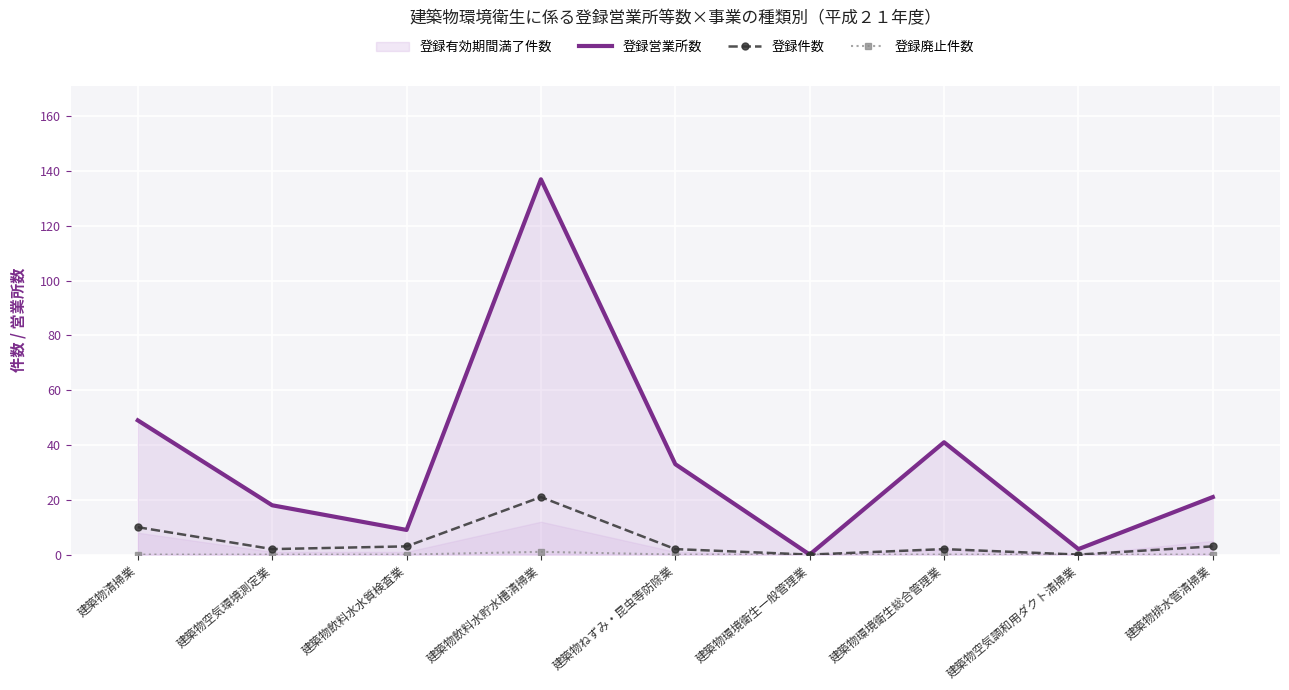

True or false: 登録廃止件数 and 登録件数 intersect in this chart.

False